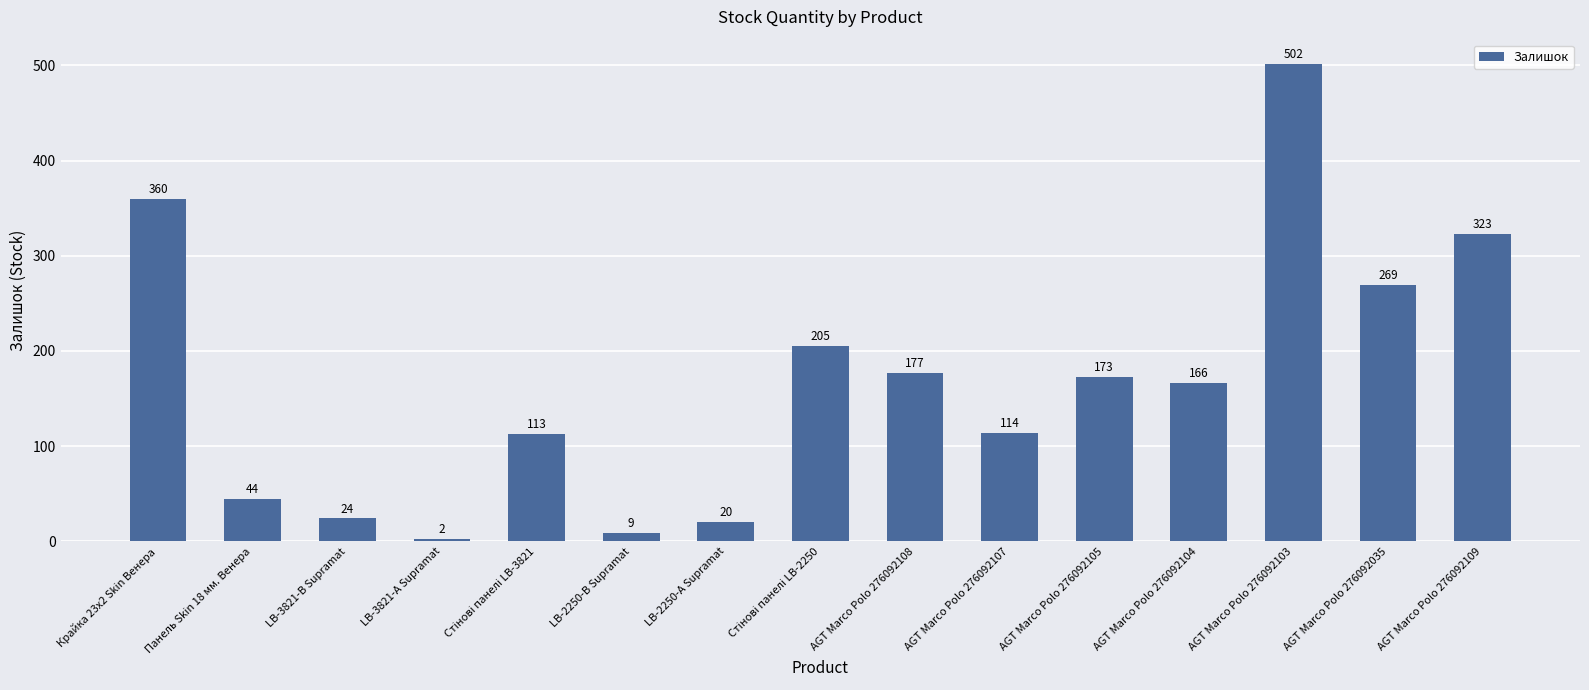

What is the label of the 13th bar from the right?

LB-3821-В Supramat